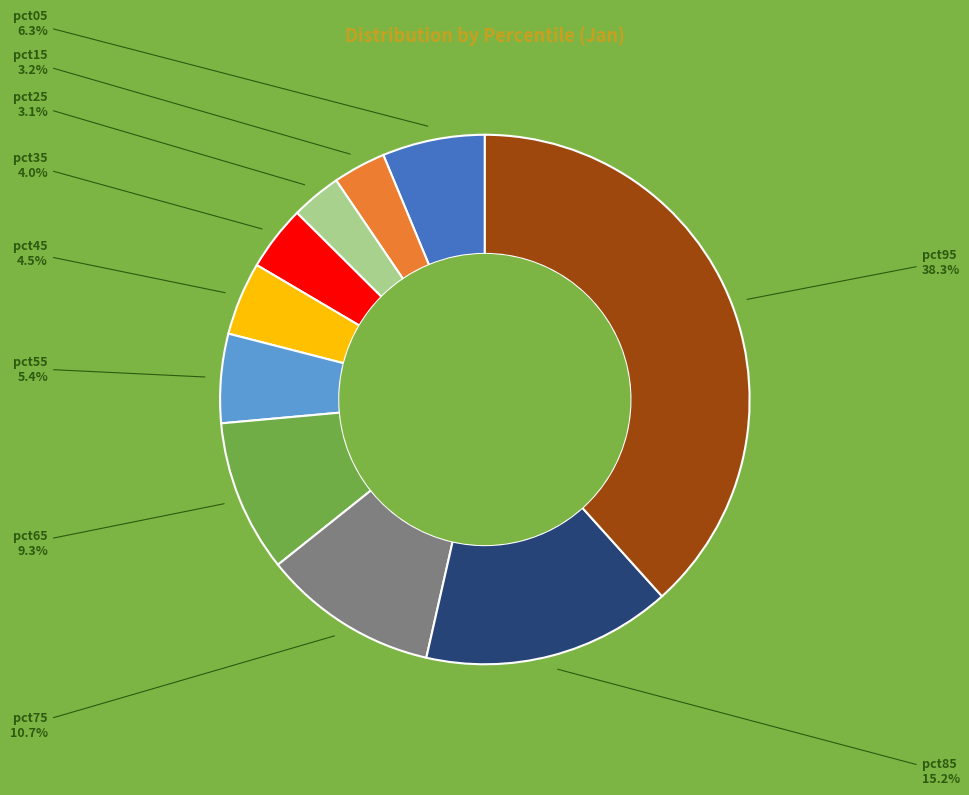

To the nearest percent, what portion does pct35 represent?

4%